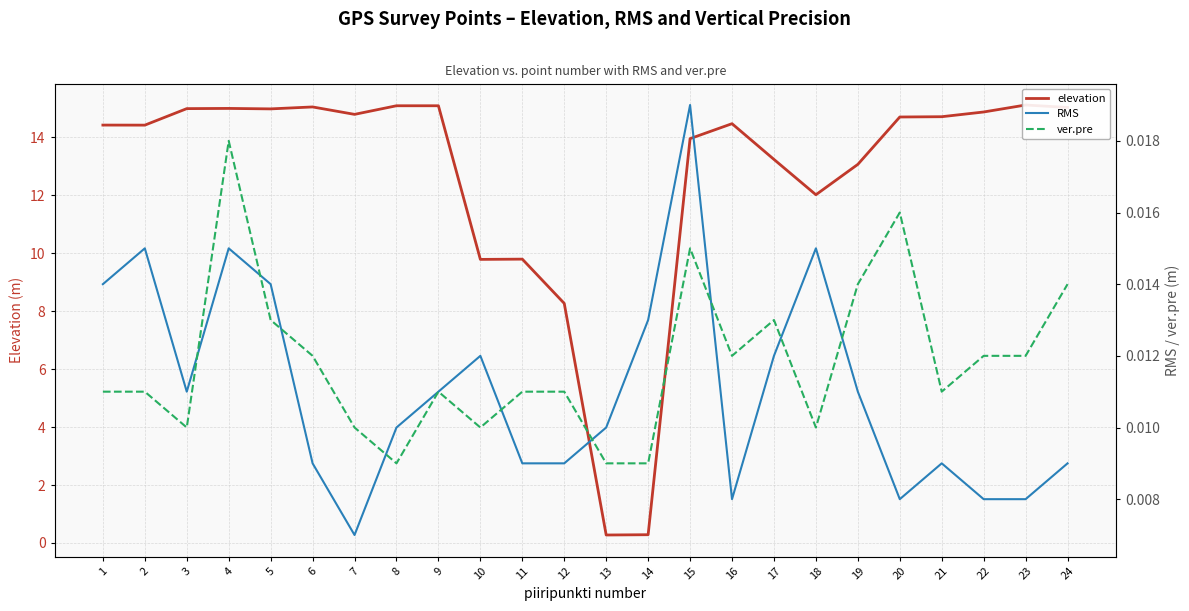

At how many categories does at least one series exceed 11?

19